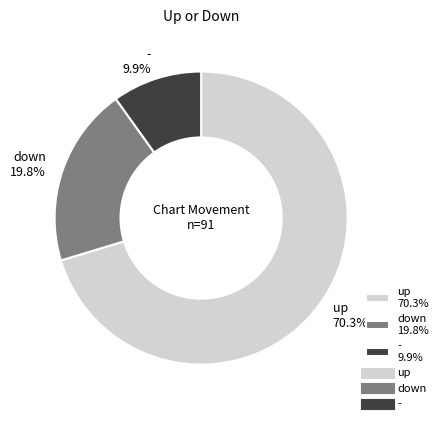

Count the number of slices in the pie.

3